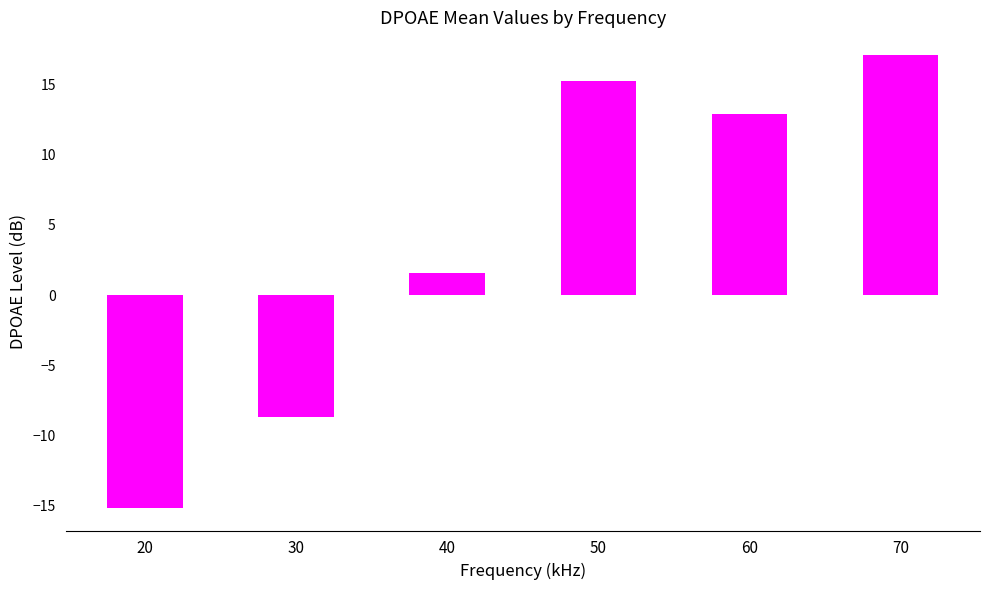

What is the change in value from 50 to 70?

+1.8